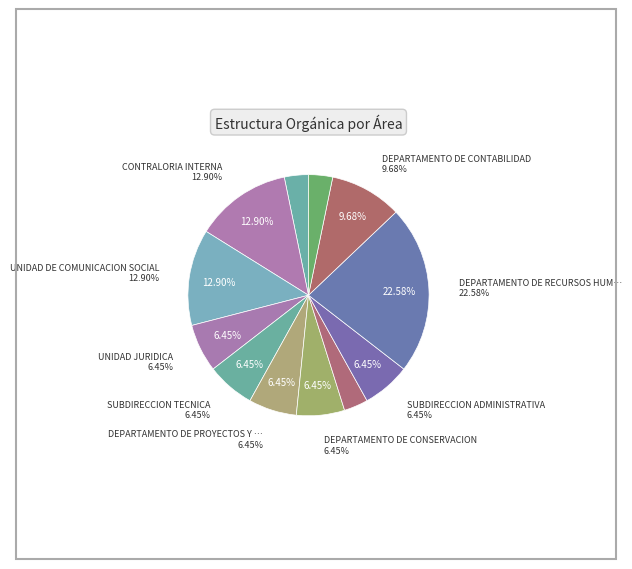

Rank the categories by value from highest to lowest.

DEPARTAMENTO DE RECURSOS HUMANOS, CONTRALORIA INTERNA, UNIDAD DE COMUNICACION SOCIAL, DEPARTAMENTO DE CONTABILIDAD, UNIDAD JURIDICA, SUBDIRECCION TECNICA, DEPARTAMENTO DE PROYECTOS Y CONSTRUCCION, DEPARTAMENTO DE CONSERVACION, SUBDIRECCION ADMINISTRATIVA, DIRECCION GENERAL, DEPARTAMENTO DE MAQUINARIA, RECURSOS HUMANOS